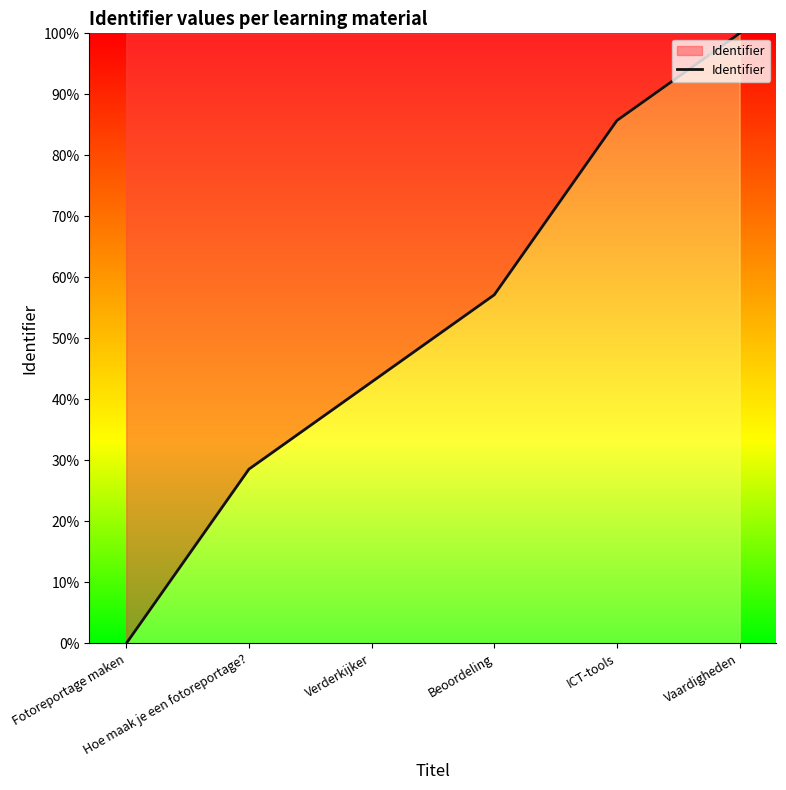

Count the number of values greater than 57.

3